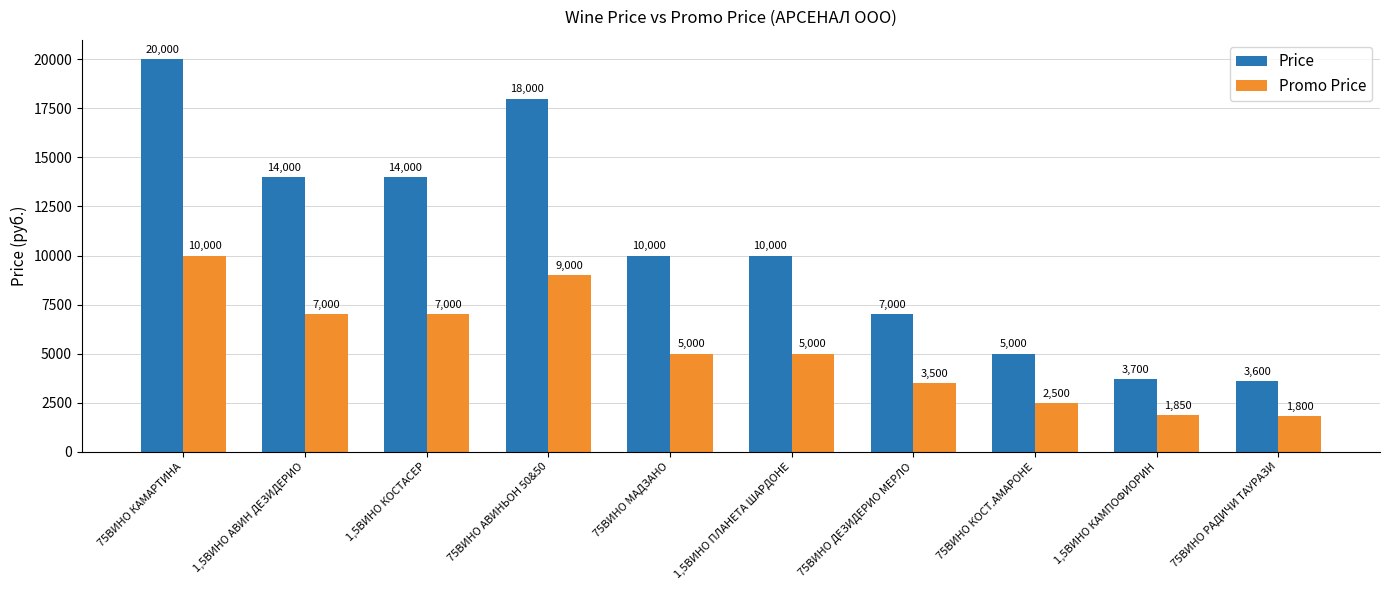

How many data points in Promo Price are less than 5000?

4